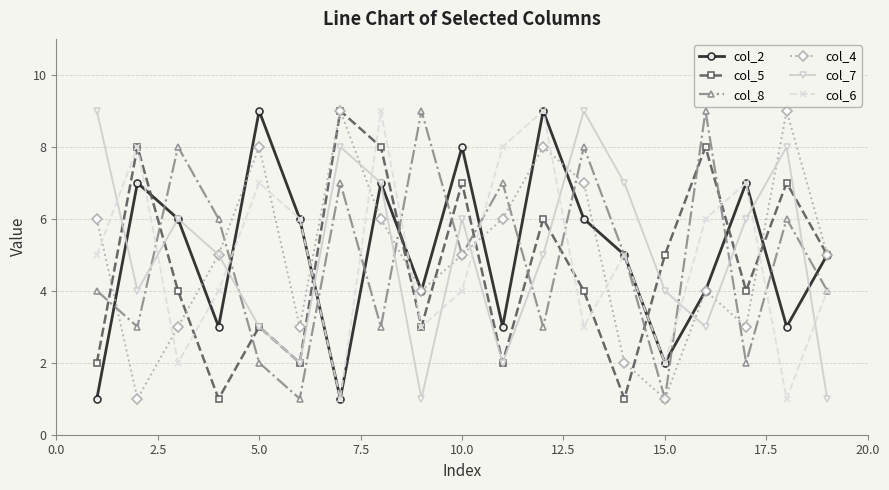

Count the col_2 values in the range 3 to 7.

13